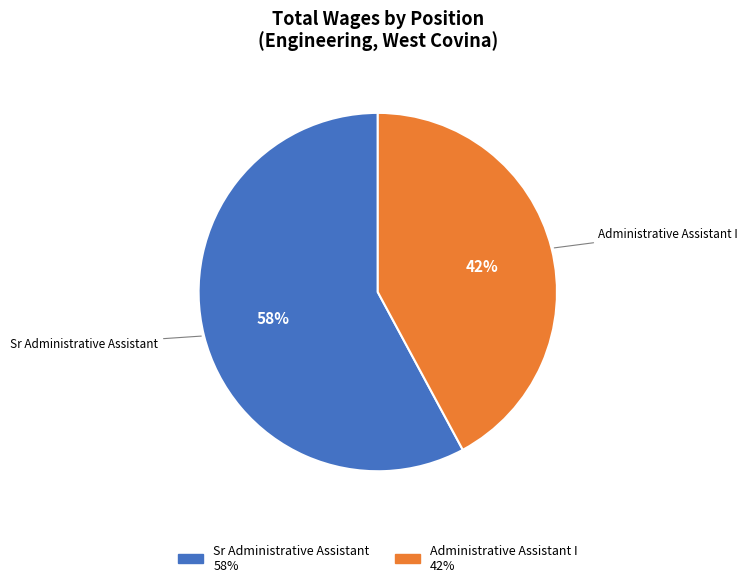

Is it true that Administrative Assistant I is 42% of the pie?

True